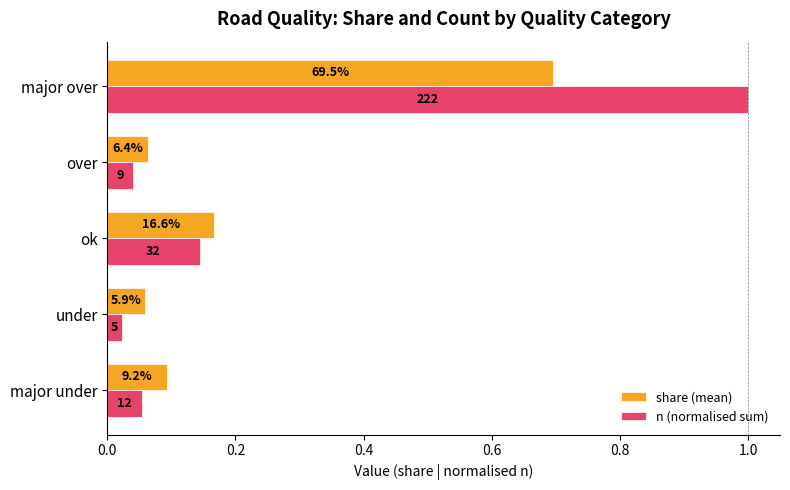

What are all the series names shown in the legend?

share (mean), n (normalised sum)